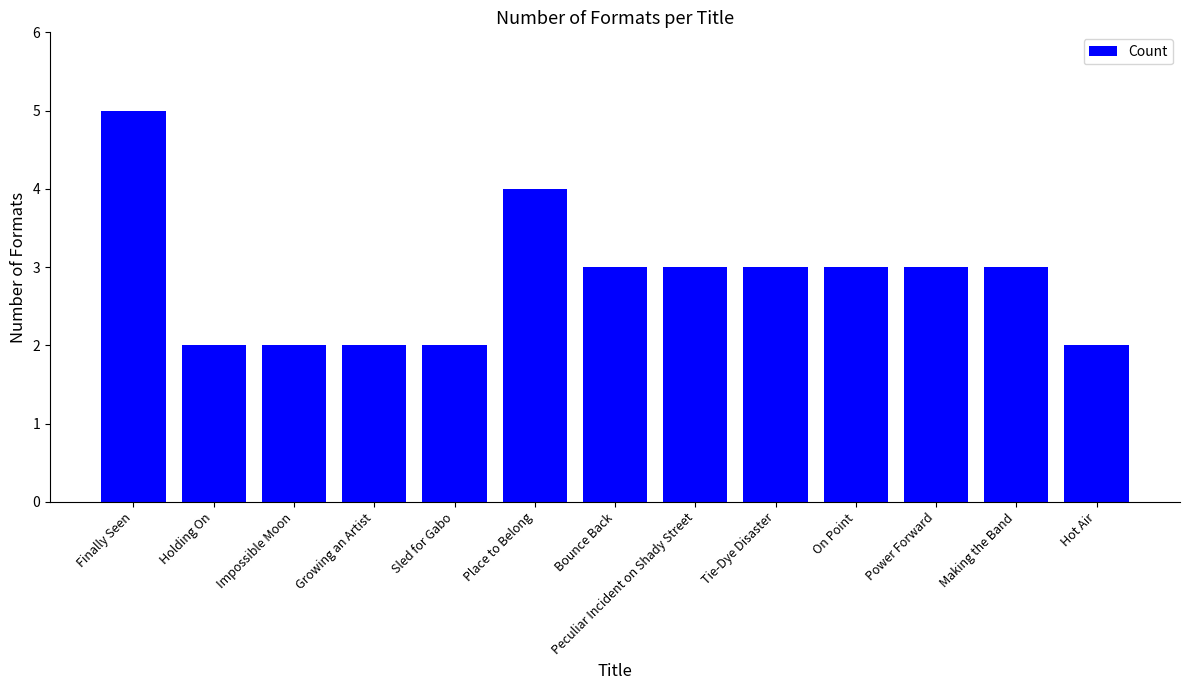

Reading left to right, transcribe all the data shown in this chart.

5	2	2	2	2	4	3	3	3	3	3	3	2